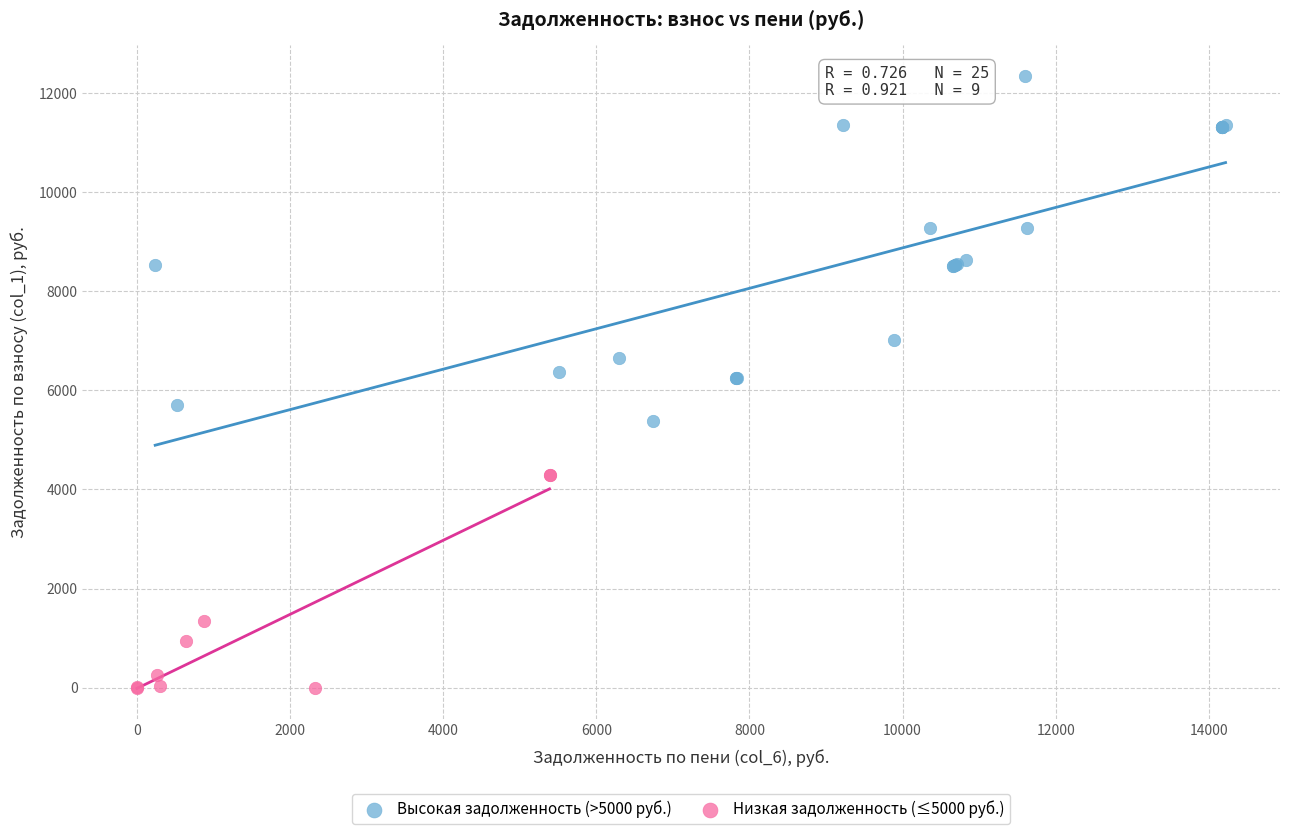

Which series has the largest Y range (max minus min)?

Высокая задолженность (>5000 руб.)